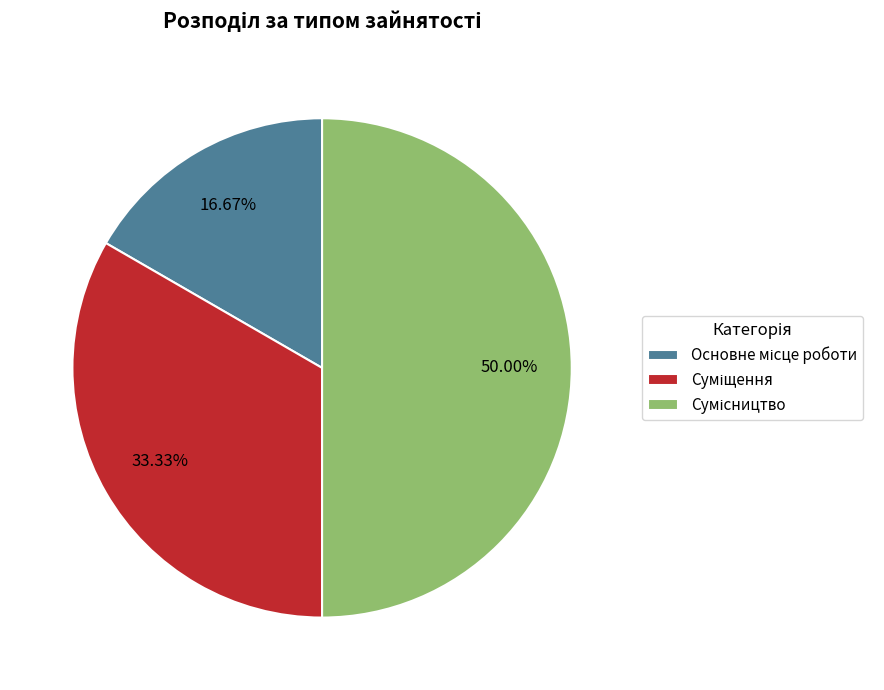

Count the number of slices in the pie.

3